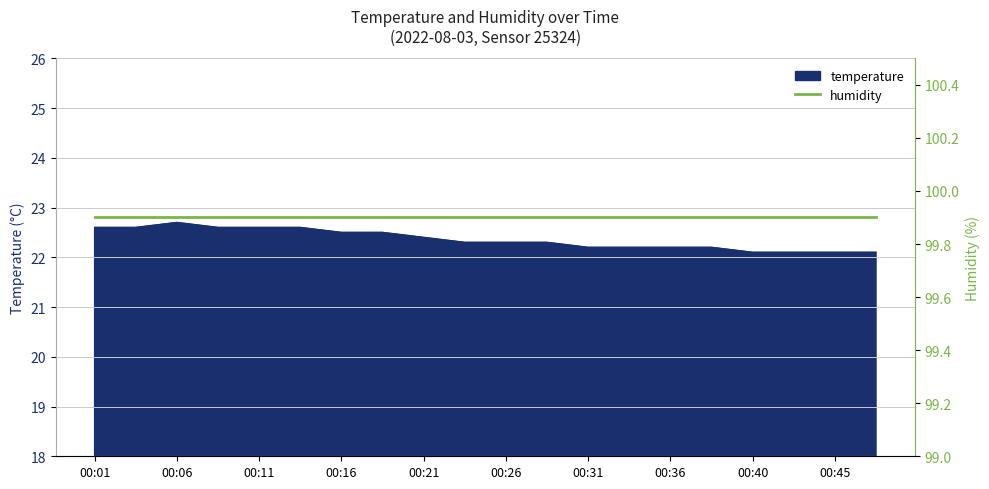

Reading left to right, transcribe all the data shown in this chart.

00:01=22.6	00:04=22.6	00:06=22.7	00:09=22.6	00:11=22.6	00:14=22.6	00:16=22.5	00:19=22.5	00:21=22.4	00:23=22.3	00:26=22.3	00:28=22.3	00:31=22.2	00:33=22.2	00:36=22.2	00:38=22.2	00:40=22.1	00:43=22.1	00:45=22.1	00:48=22.1